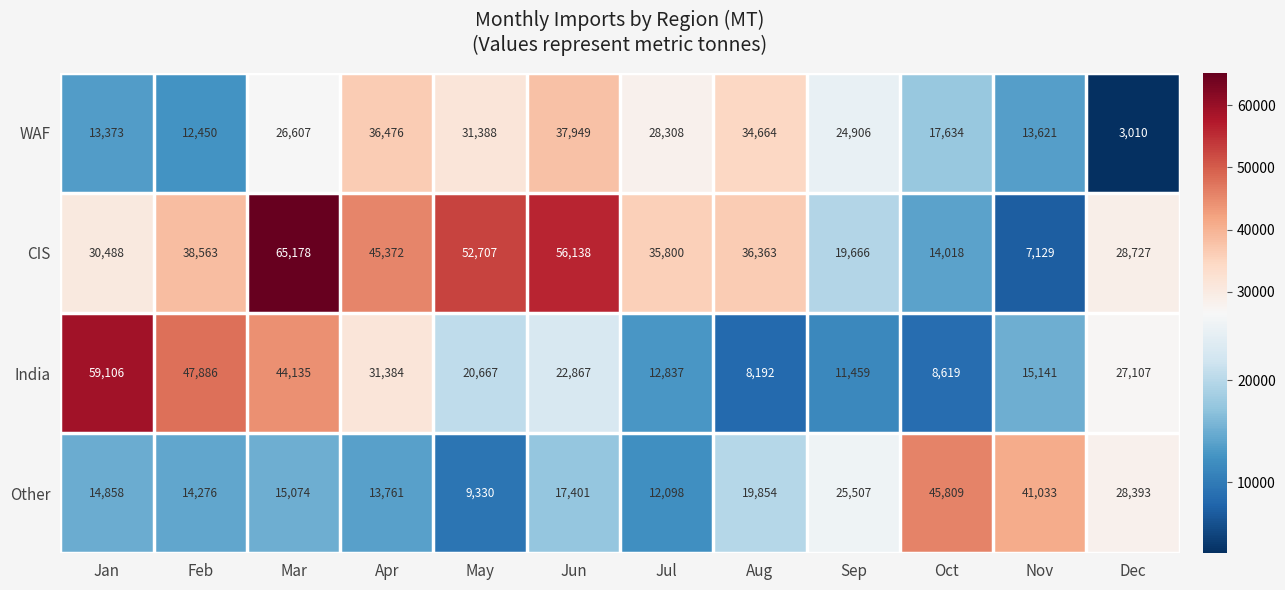

Between Apr and Jun, which series saw the biggest shift?

CIS